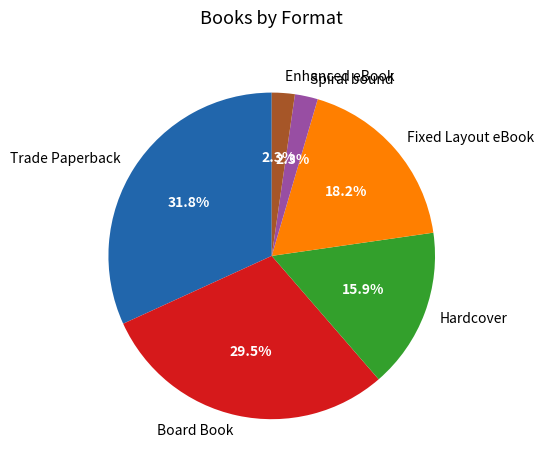

To the nearest percent, what is the difference between the Board Book and Trade Paperback slice percentages?

2%